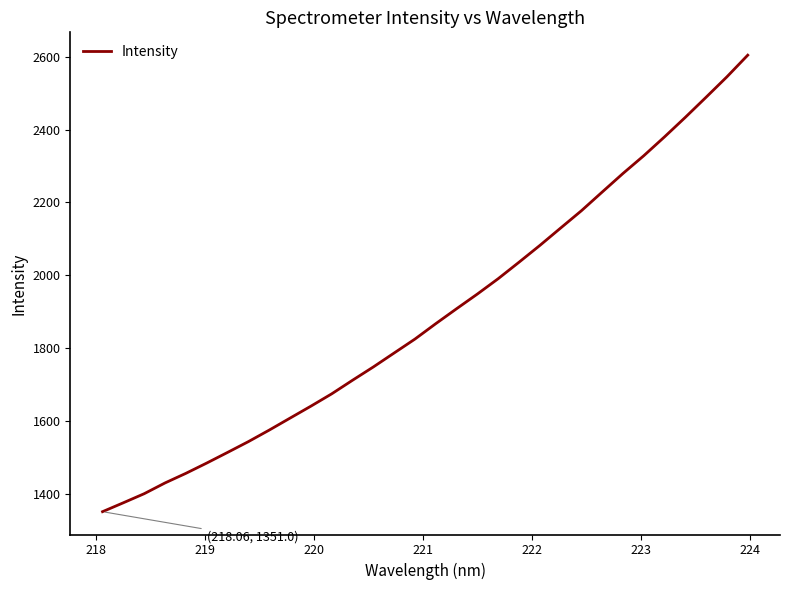

Does the chart have visible grid lines?

No